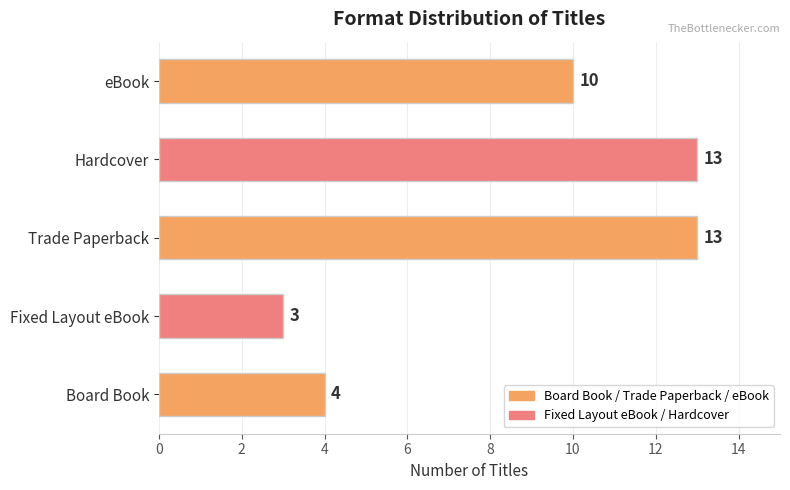

Reading bottom to top, extract all data points from this chart.

4	3	13	13	10